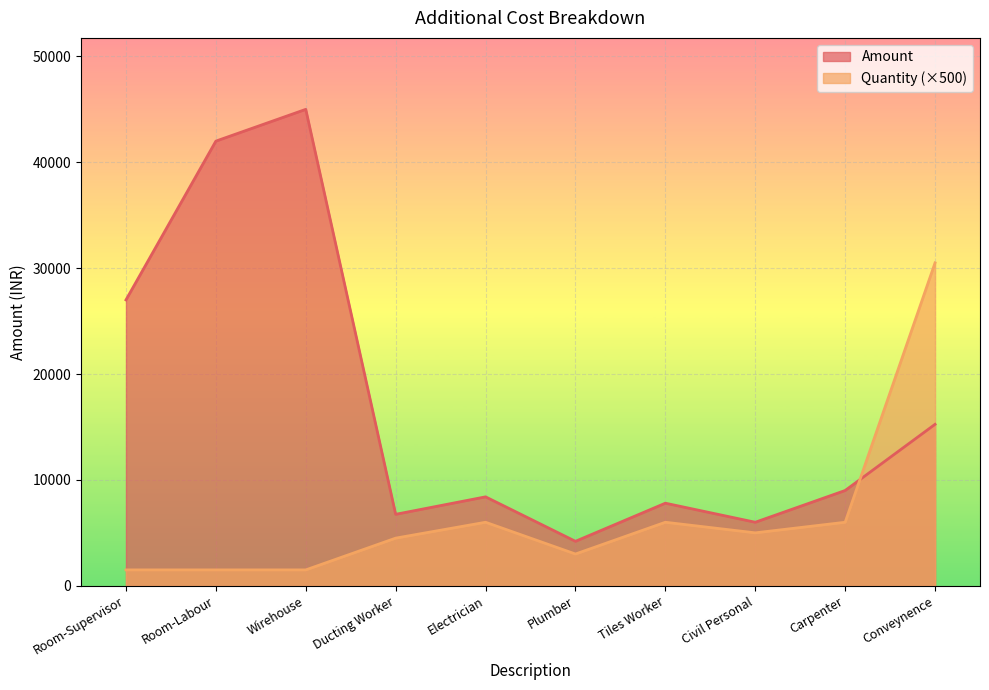

Rank the categories by Amount value from highest to lowest.

Wirehouse, Room-Labour, Room-Supervisor, Conveynence, Carpenter, Electrician, Tiles Worker, Ducting Worker, Civil Personal, Plumber